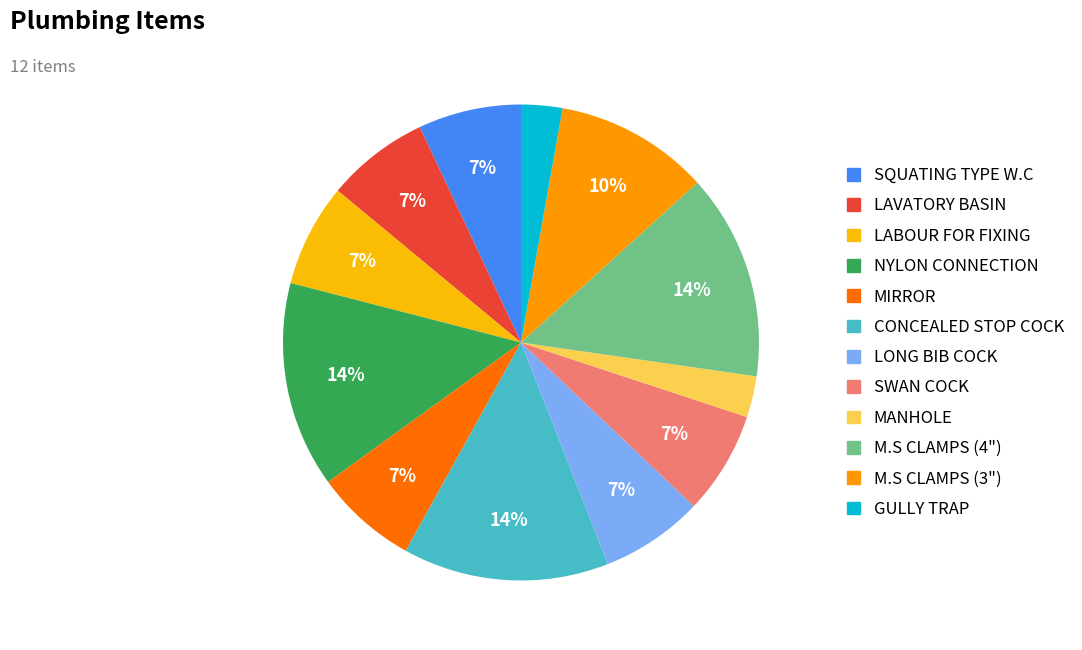

To the nearest percent, what is the average slice percentage?

8%